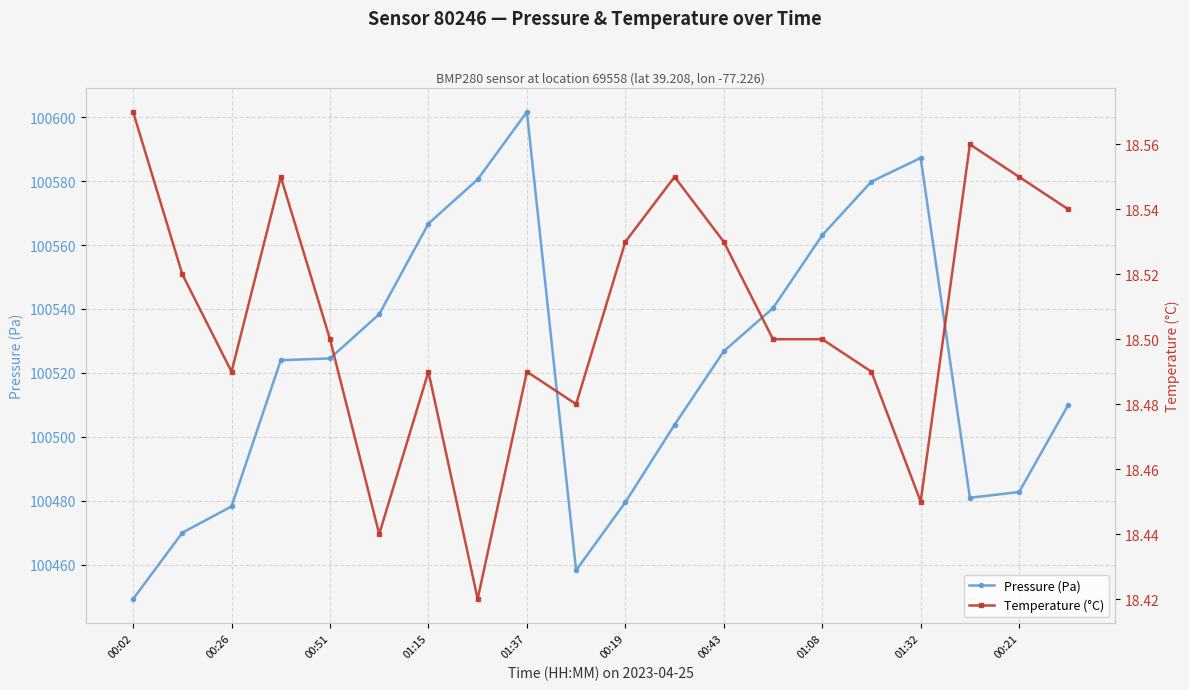

Count the Temperature (°C) values in the range 18 to 19.

20